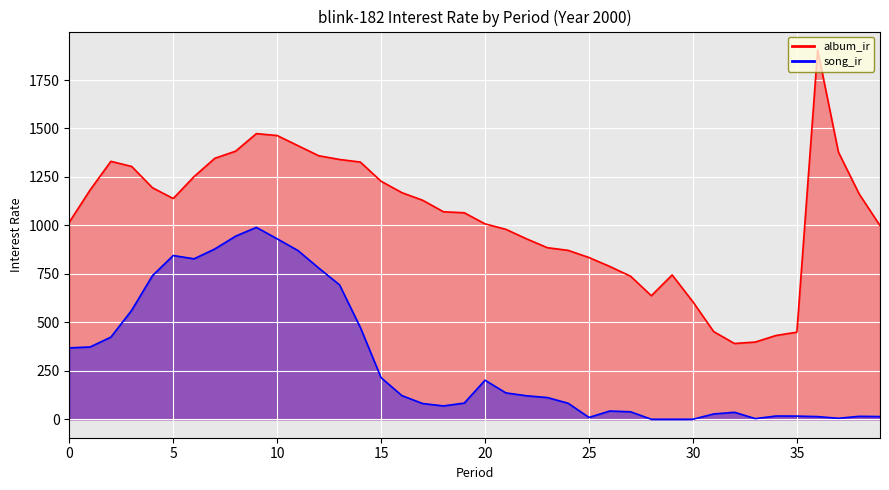

How many interior local valleys does the album_ir series have?

3